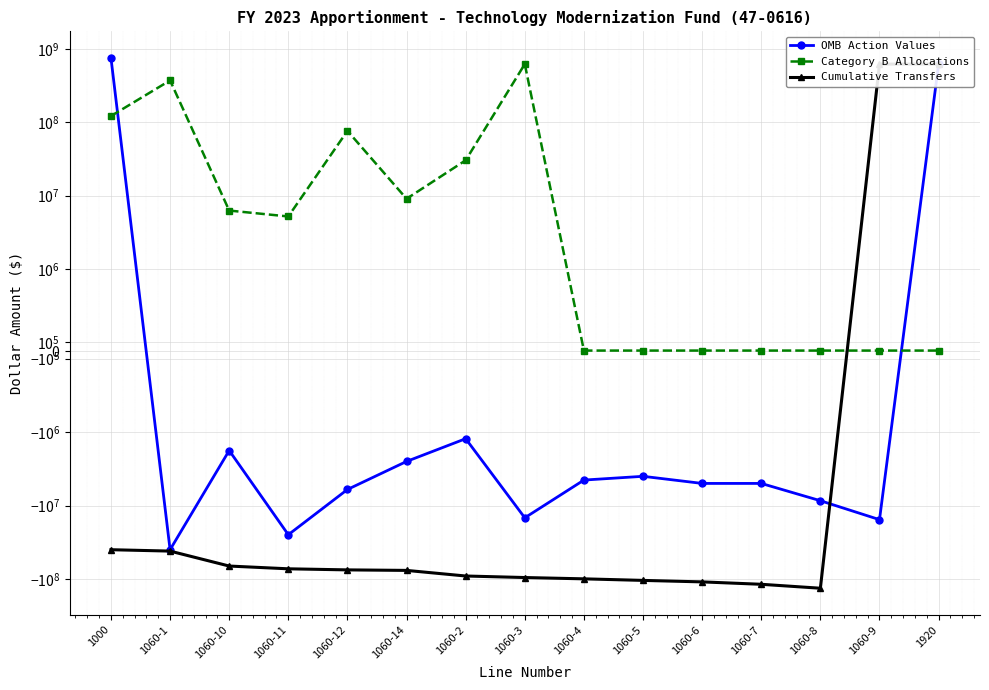

Where does the OMB Action Values series first go above -5000000?

1000